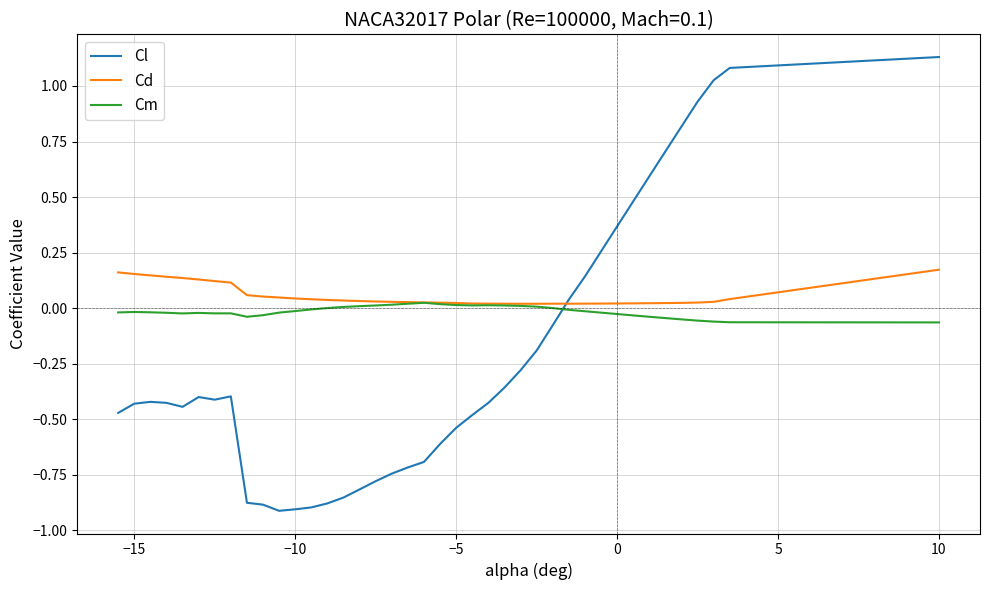

Rank the series by their maximum value, from lowest to highest.

Cm, Cd, Cl